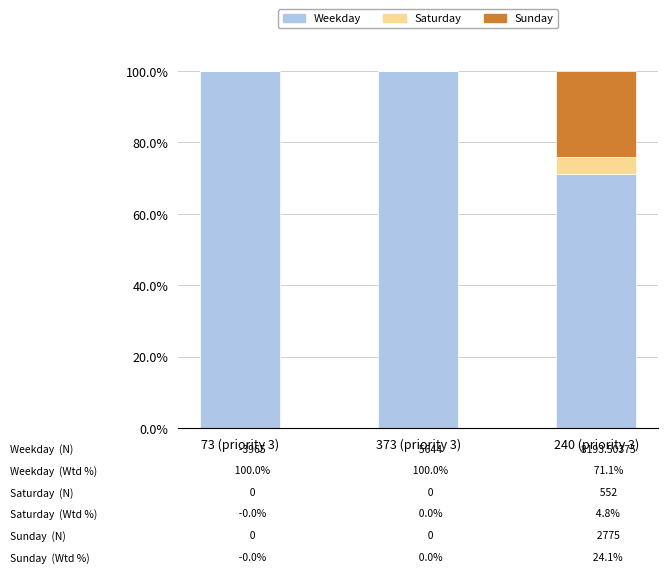

What is the sum of all Weekday values?

271.1